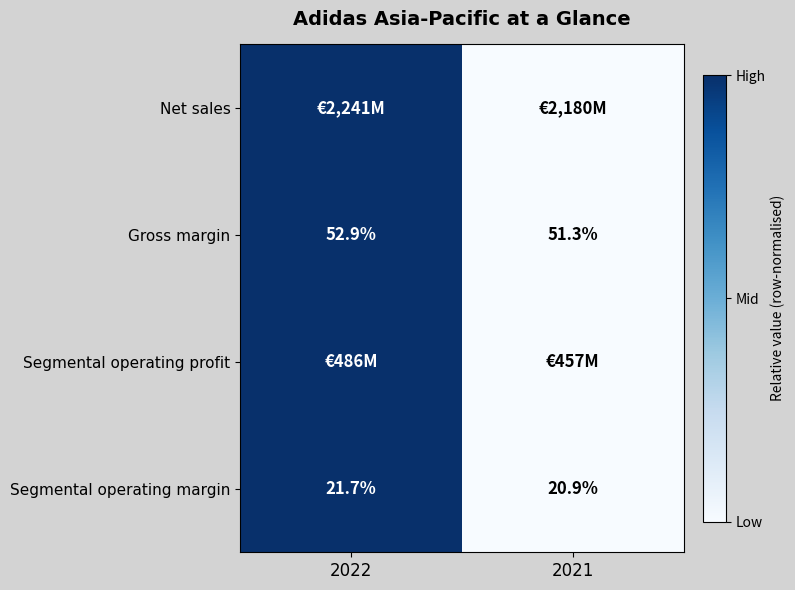

Rank the categories by Segmental operating margin value from highest to lowest.

2022, 2021